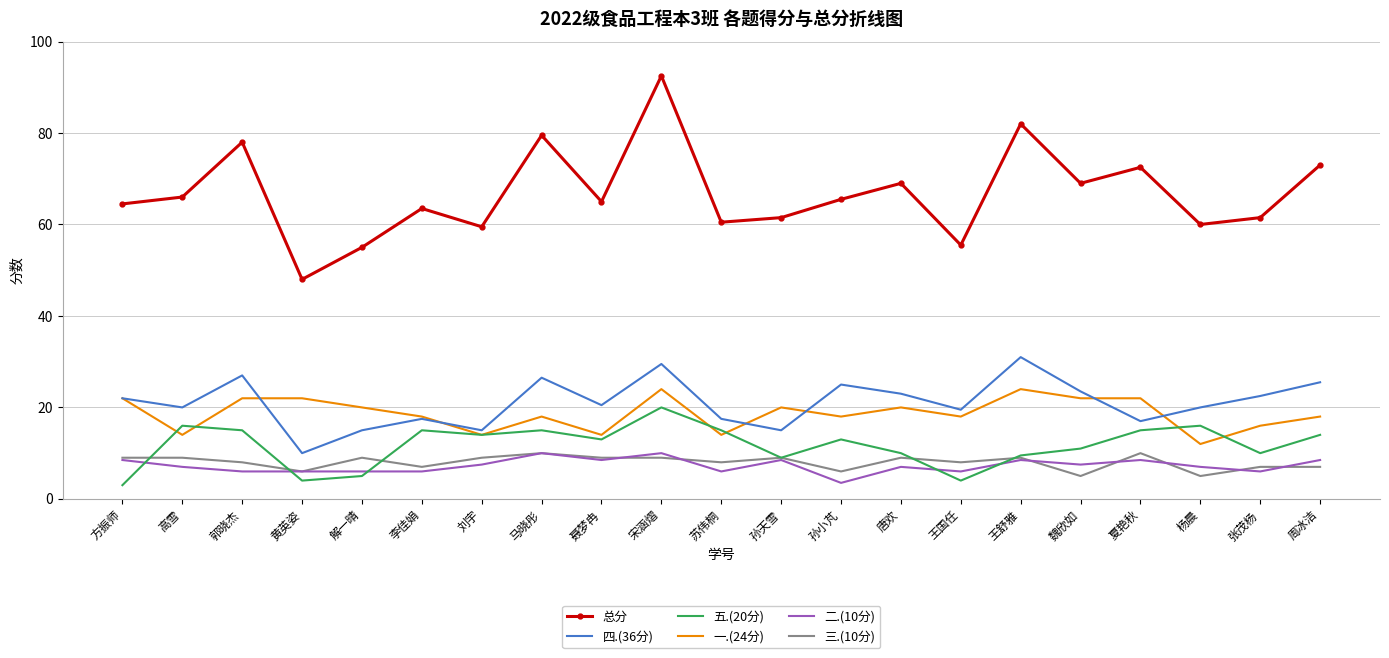

True or false: 一.(24分) and 二.(10分) cross at least once.

False